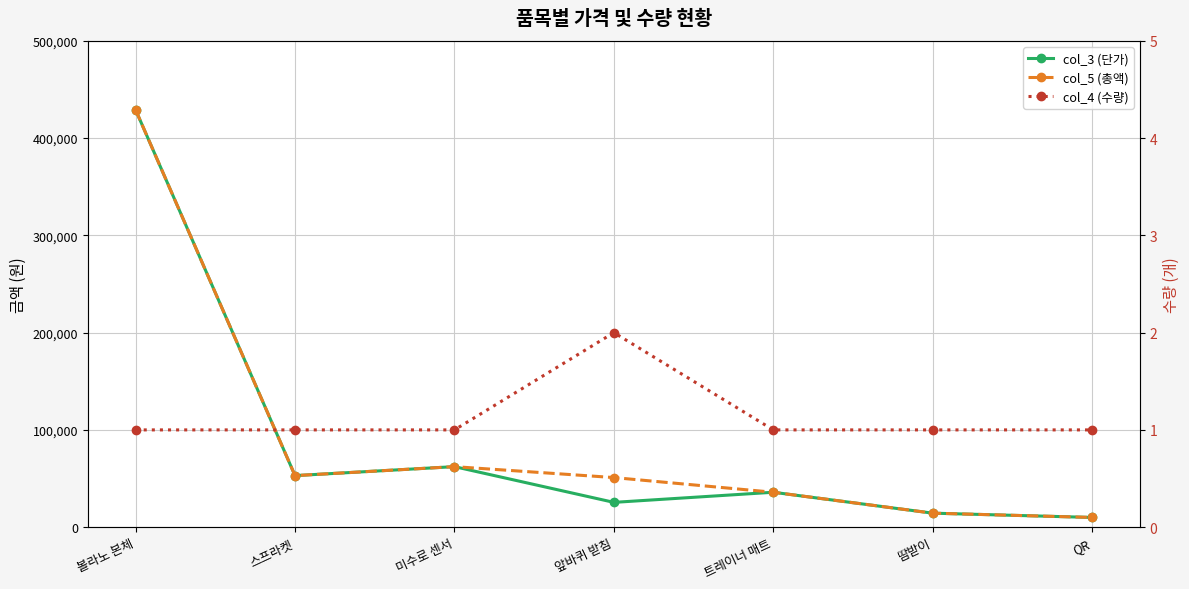

True or false: col_5 (총액) and col_4 (수량) intersect in this chart.

False